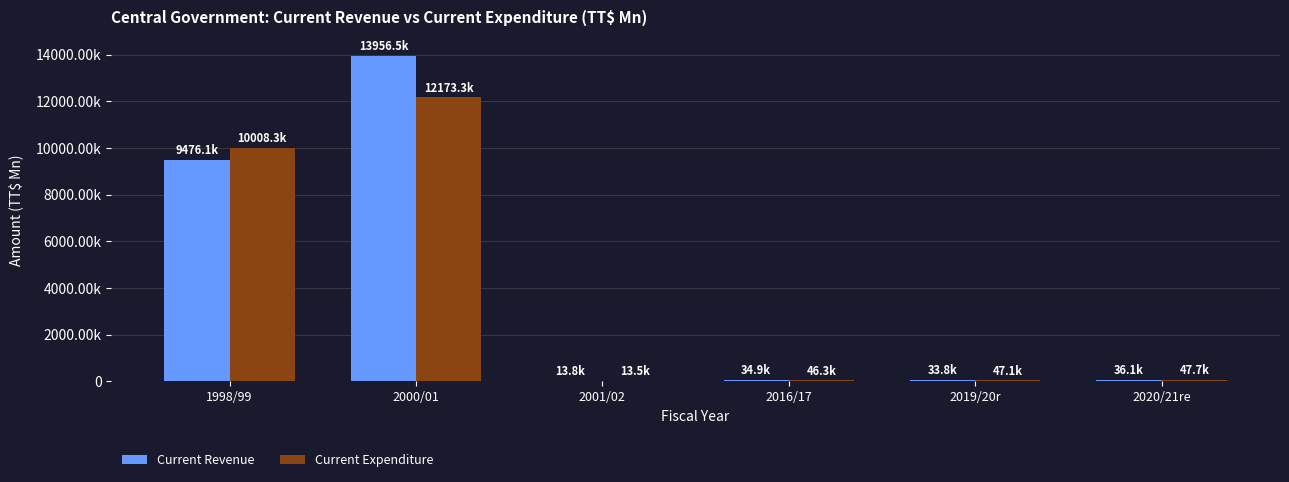

Is the value of Current Revenue at 2019/20r greater than the value of Current Expenditure at 2020/21re?

No